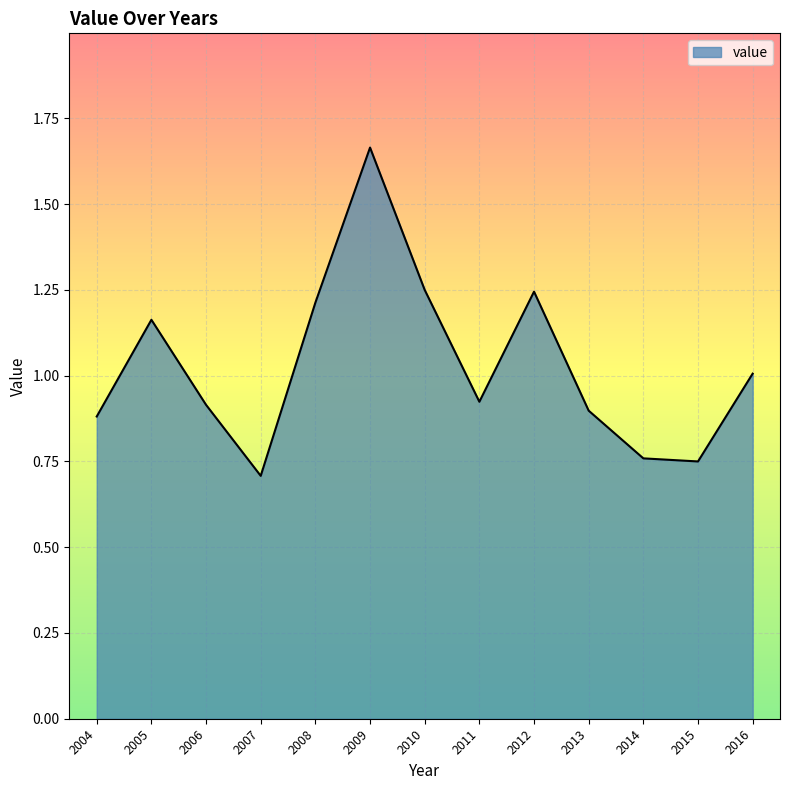

What is the average value?

1.0